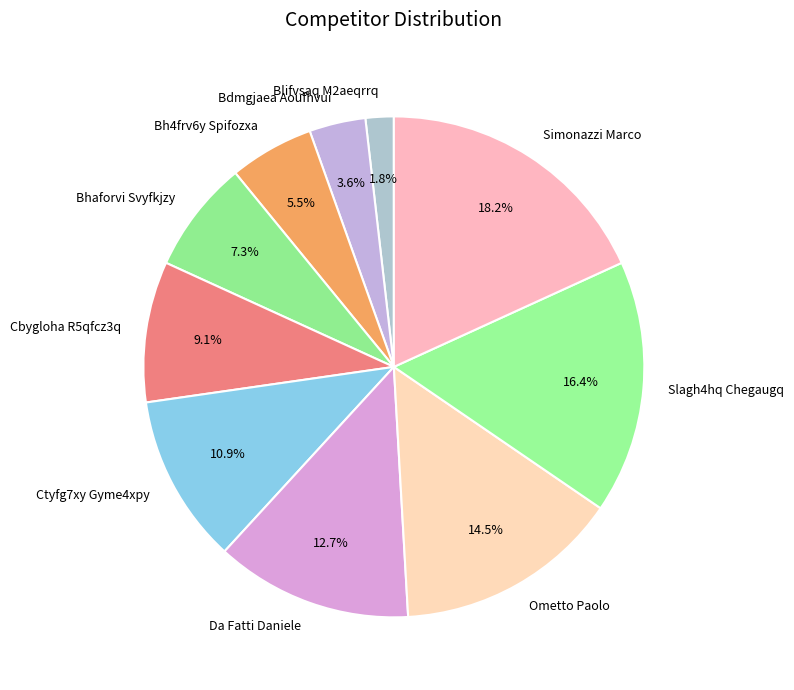

Is Cbygloha R5qfcz3q the majority of the pie?

No